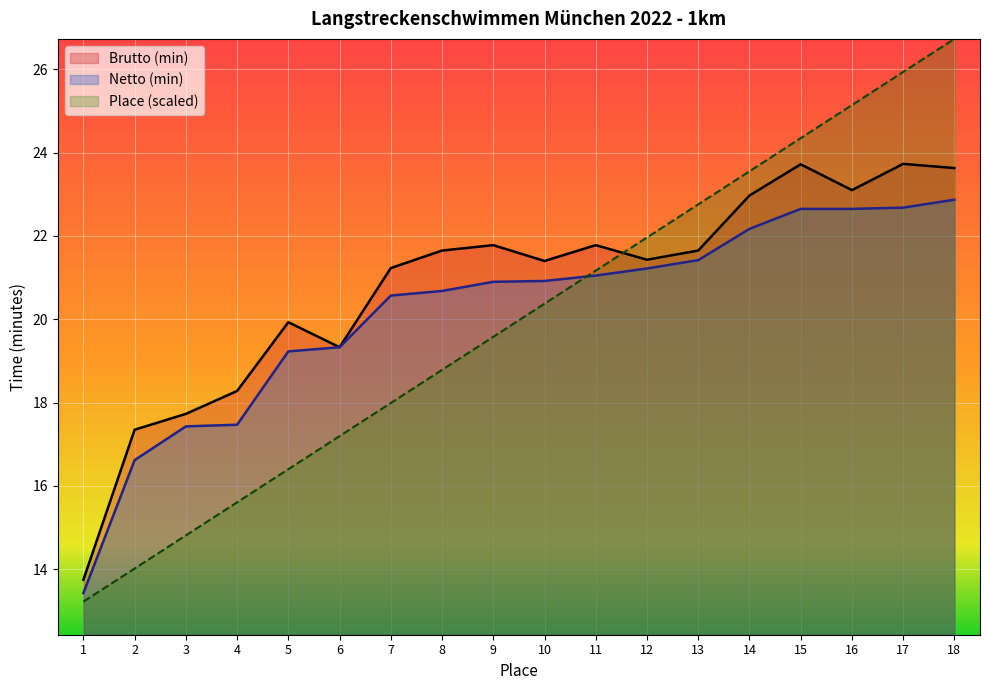

What is the approximate value of Brutto (min) at 12?

21.4